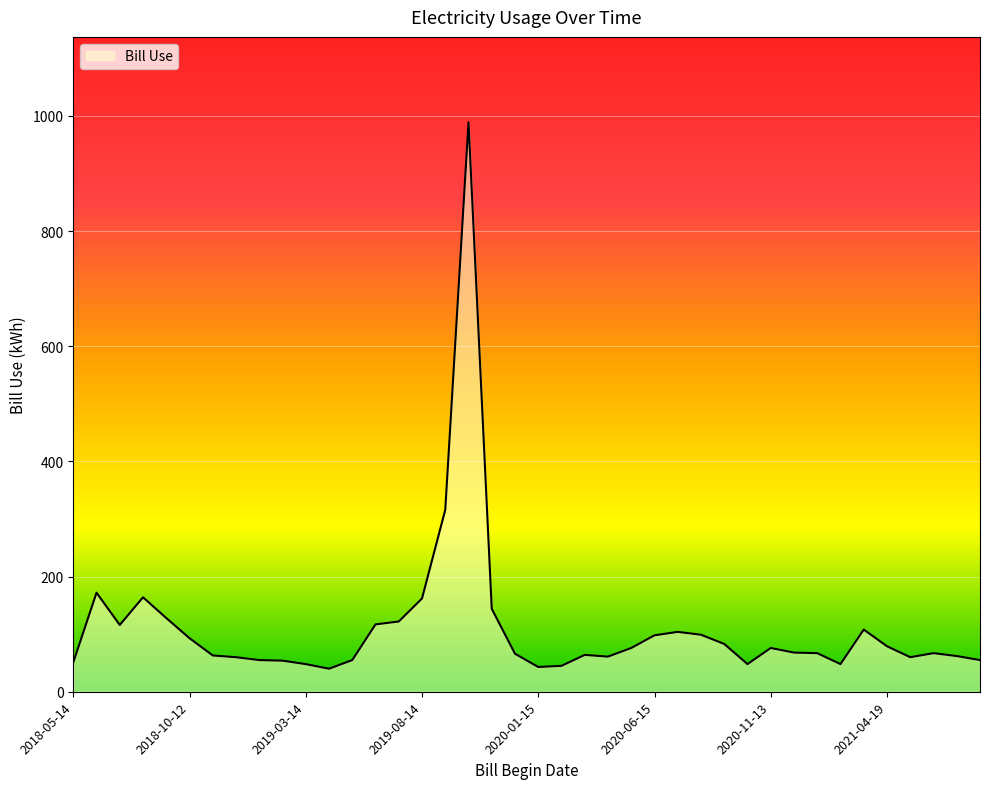

What is the greatest value displayed?

989